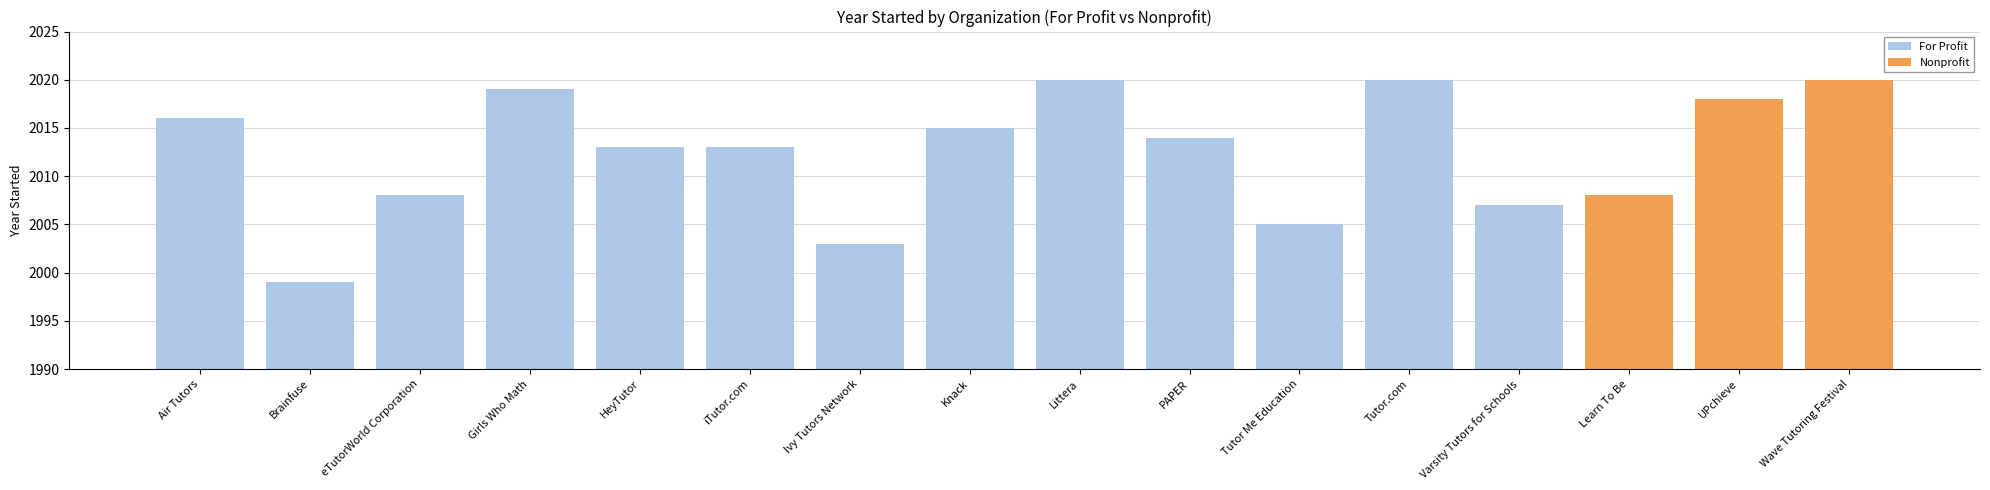

Is it true that For Profit equals 1999 at Brainfuse?

True